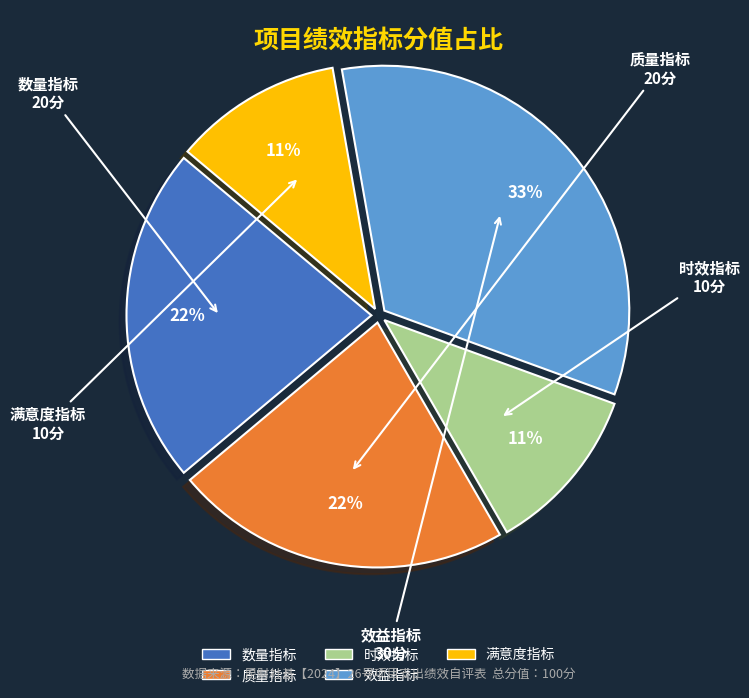

To the nearest percent, what is the difference between the 时效指标 and 质量指标 slice percentages?

11%